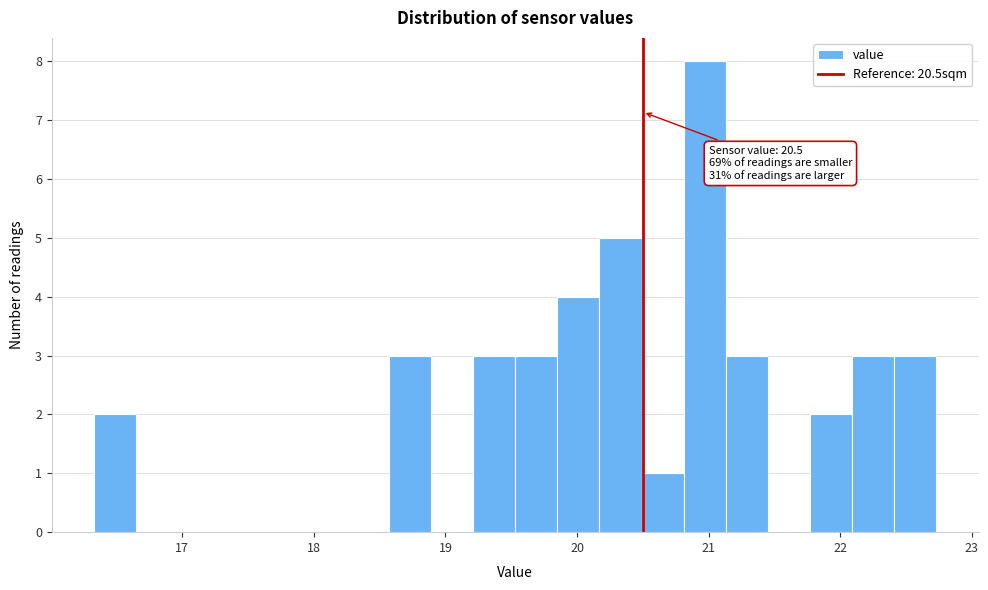

Around what value on the x-axis is the tallest bar? Give the approximate position of its centre, as read against the axis.

21.0